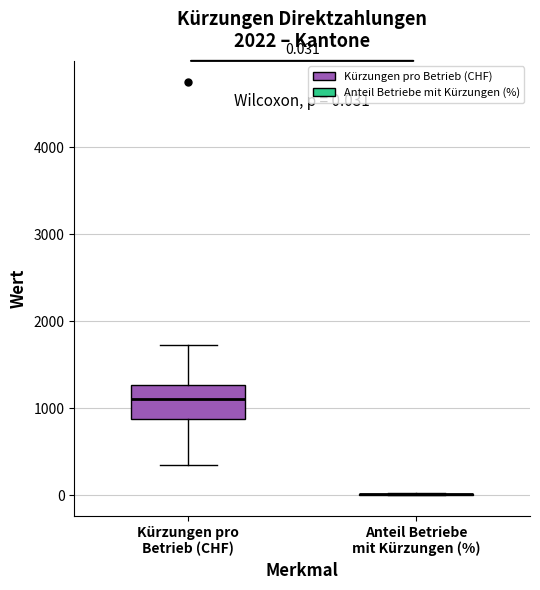

Comparing the boxes themselves (not the whiskers), which one is the tallest?

Kürzungen pro Betrieb (CHF)